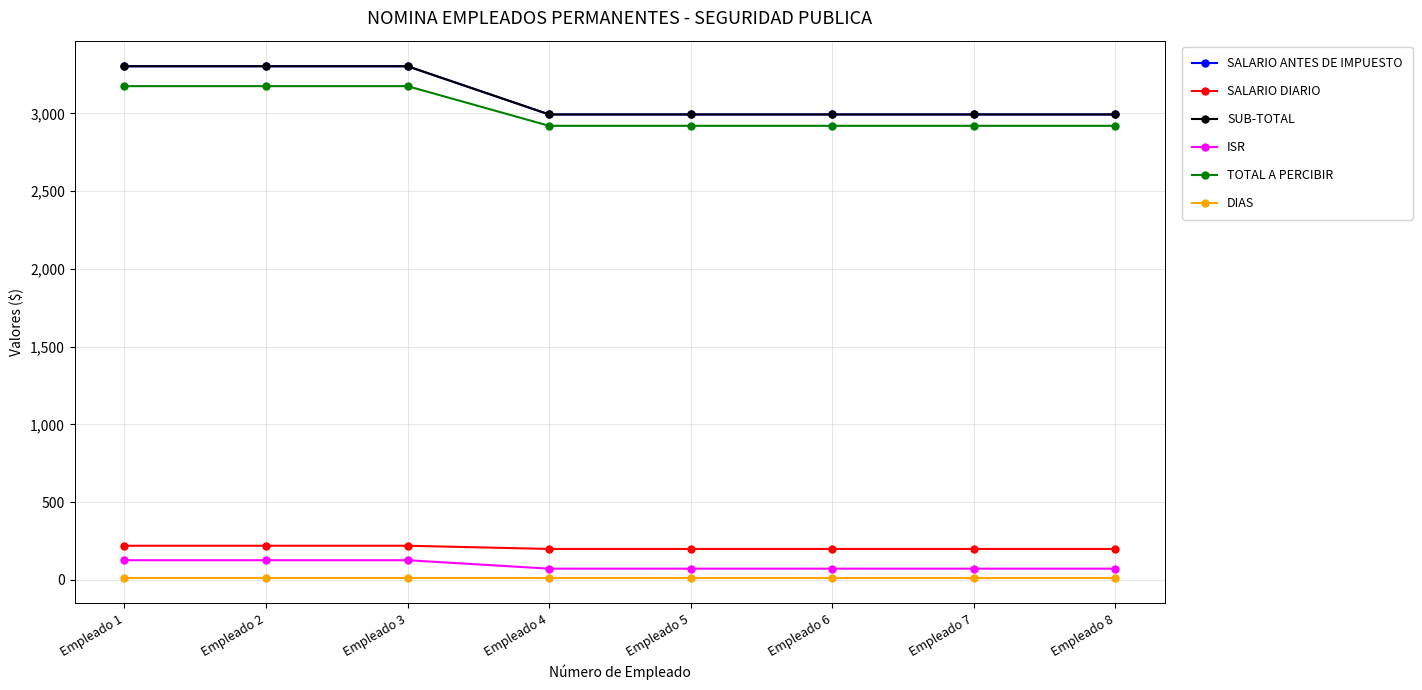

Reading left to right, extract all data points from this chart.

SALARIO ANTES DE IMPUESTO: Empleado 1=3303.0	Empleado 2=3303.0	Empleado 3=3303.0	Empleado 4=2993.0	Empleado 5=2993.0	Empleado 6=2993.0	Empleado 7=2993.0	Empleado 8=2993.0
SALARIO DIARIO: Empleado 1=220.2	Empleado 2=220.2	Empleado 3=220.2	Empleado 4=199.5	Empleado 5=199.5	Empleado 6=199.5	Empleado 7=199.5	Empleado 8=199.5
SUB-TOTAL: Empleado 1=3303.0	Empleado 2=3303.0	Empleado 3=3303.0	Empleado 4=2993.0	Empleado 5=2993.0	Empleado 6=2993.0	Empleado 7=2993.0	Empleado 8=2993.0
ISR: Empleado 1=127.2	Empleado 2=127.2	Empleado 3=127.2	Empleado 4=72.9	Empleado 5=72.9	Empleado 6=72.9	Empleado 7=72.9	Empleado 8=72.9
TOTAL A PERCIBIR: Empleado 1=3175.0	Empleado 2=3175.0	Empleado 3=3175.0	Empleado 4=2920.0	Empleado 5=2920.0	Empleado 6=2920.0	Empleado 7=2920.0	Empleado 8=2920.0
DIAS: Empleado 1=15.0	Empleado 2=15.0	Empleado 3=15.0	Empleado 4=15.0	Empleado 5=15.0	Empleado 6=15.0	Empleado 7=15.0	Empleado 8=15.0